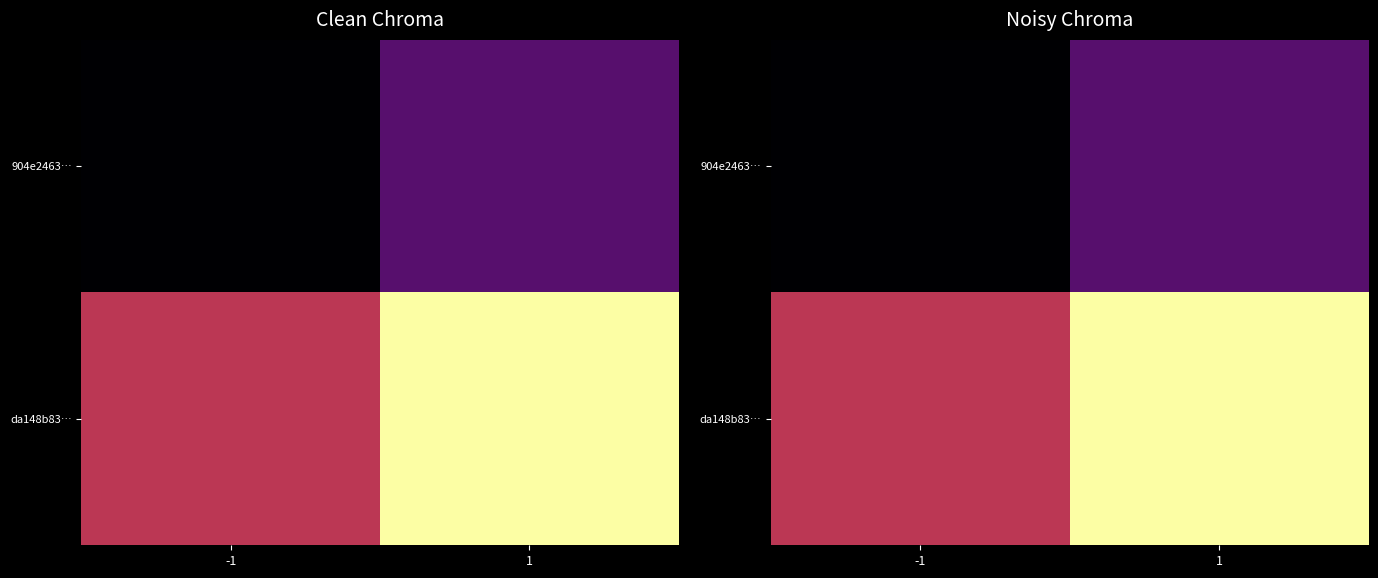

Which series has the largest total across all categories?

da148b83…